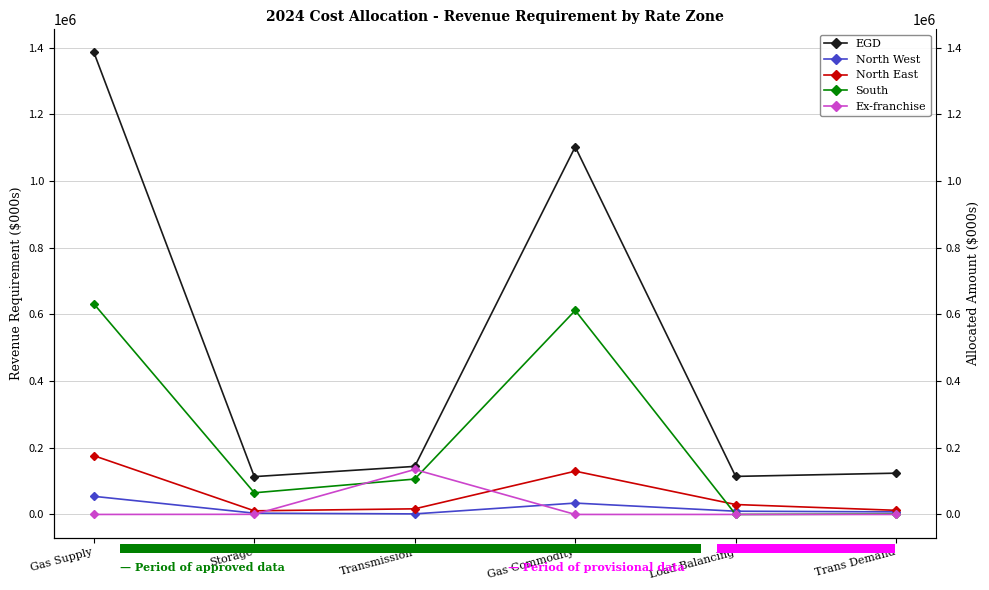

Which category has the lowest value in the North West series?

Transmission